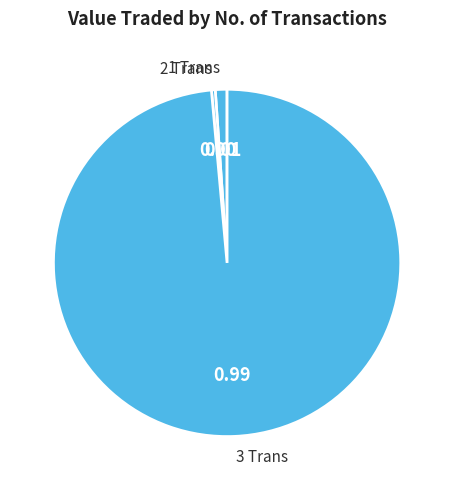

Do 3 Trans and 2 Trans together represent more than half of the pie?

Yes